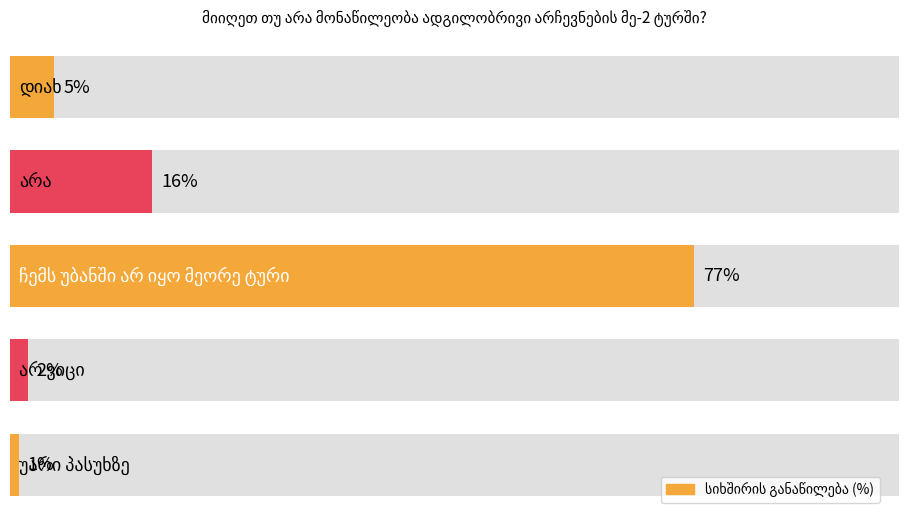

What is the greatest value displayed?

77